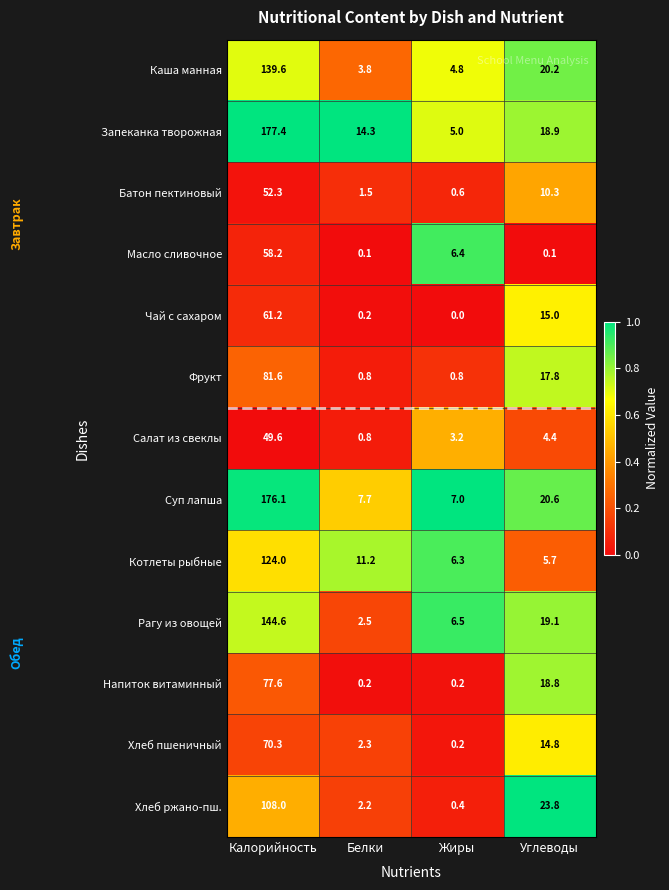

Is it true that Фрукт equals 17.8 at Углеводы?

True